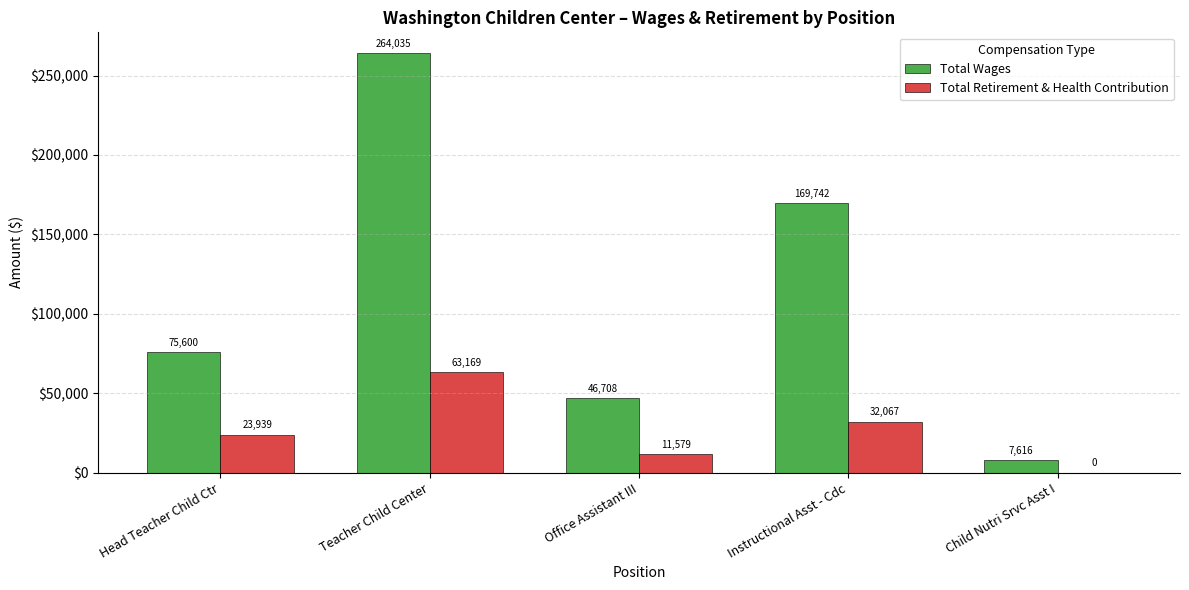

What is the maximum value for Total Retirement & Health Contribution?

63169